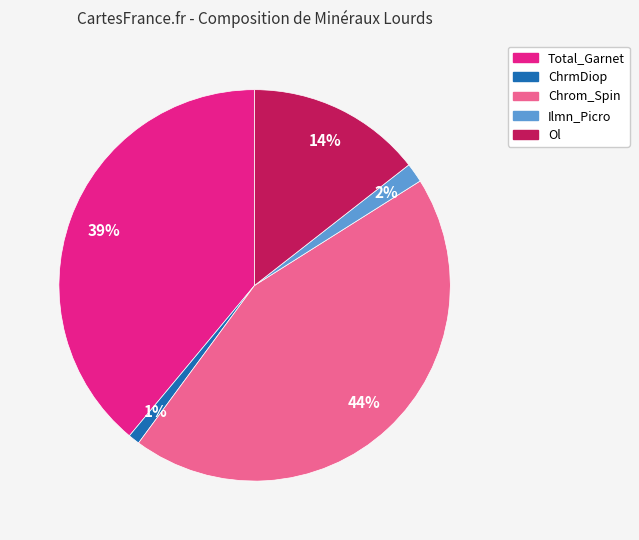

Between Total_Garnet and ChrmDiop, which is larger?

Total_Garnet